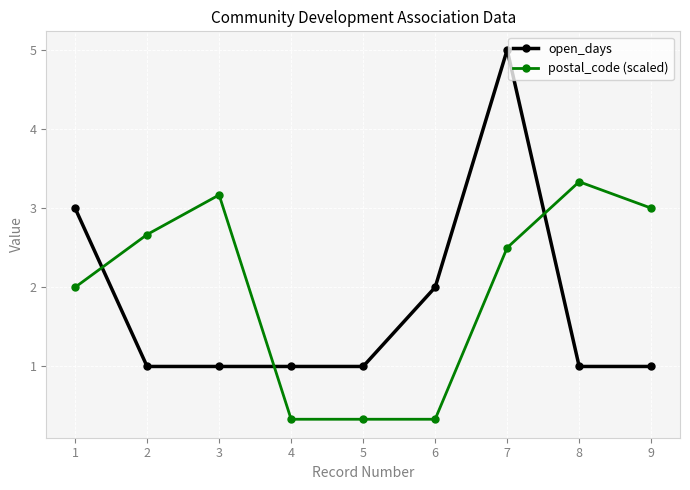

Which series ends up on top after the final intersection of postal_code (scaled) and open_days?

postal_code (scaled)